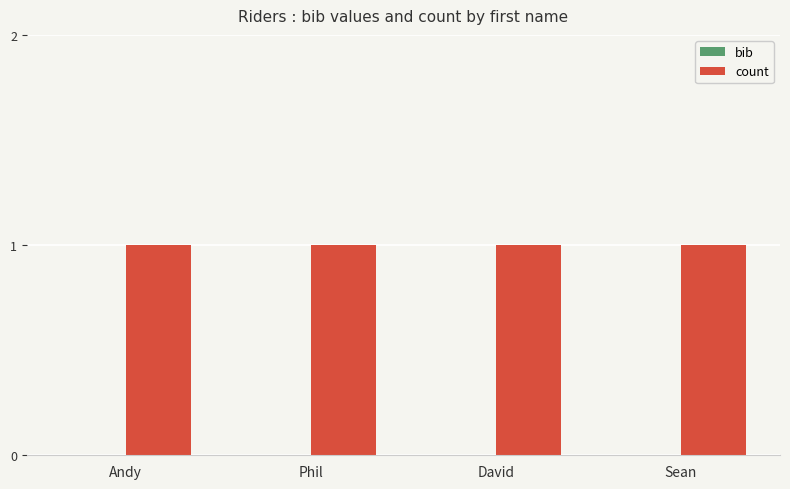

Between David and Sean, which series saw the biggest shift?

bib